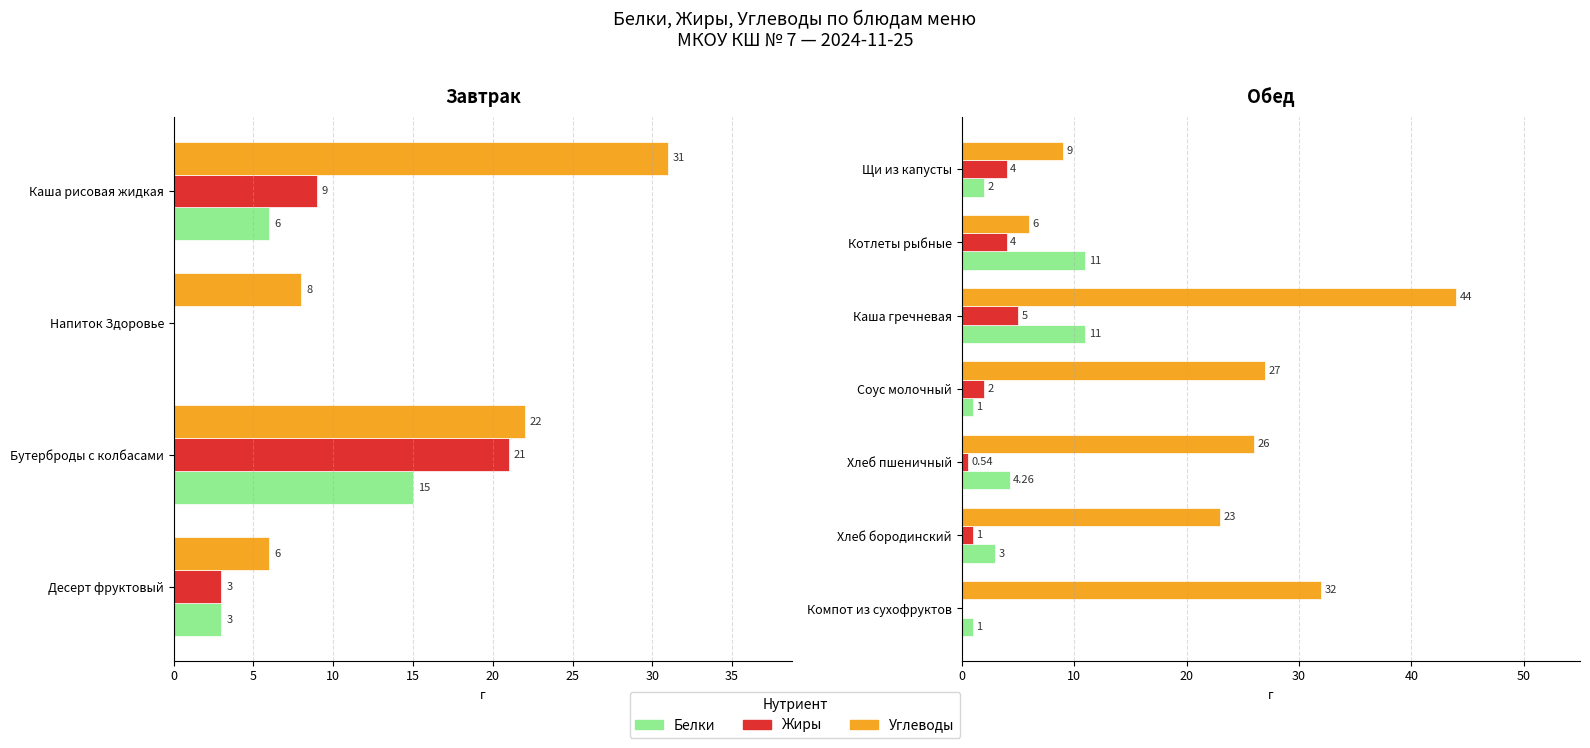

Between Котлеты рыбные and Хлеб бородинский, which series saw the biggest shift?

Углеводы